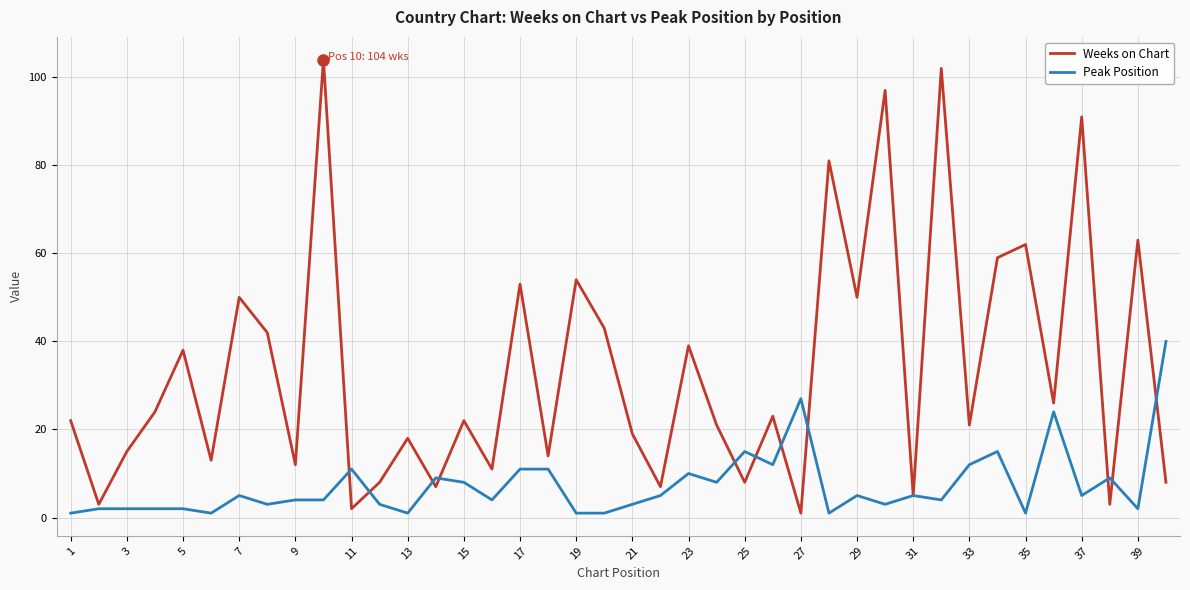

Which series has the widest spread of values?

Weeks on Chart